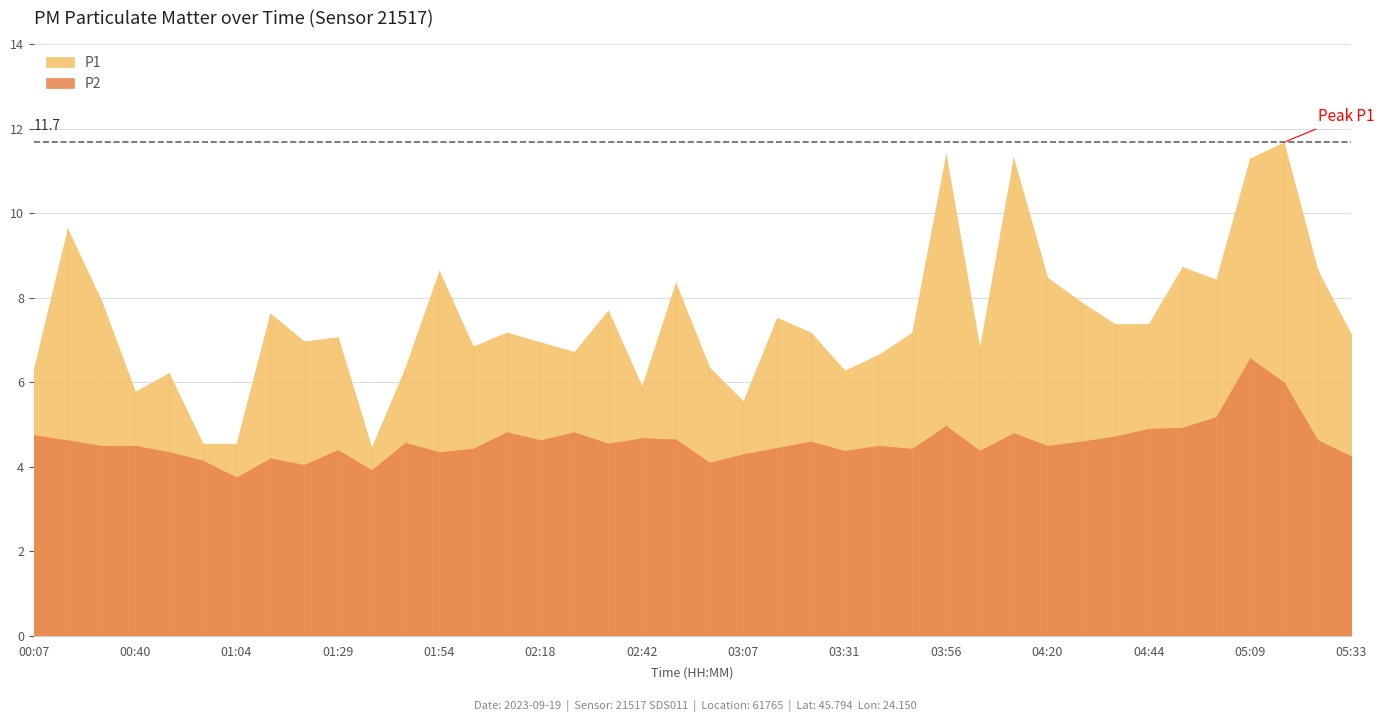

Which series has the largest total across all categories?

P1